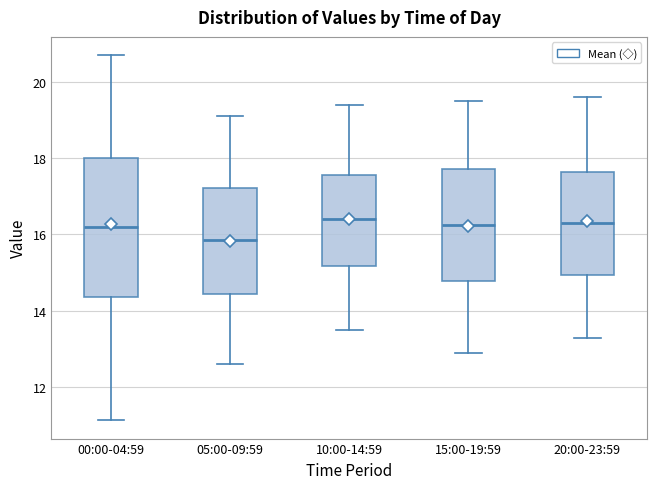

Where does the upper whisker of the box for 00:00-04:59 end on the y-axis? The values are not printed on the chart, so give them approximately, as read against the axis.

20.8